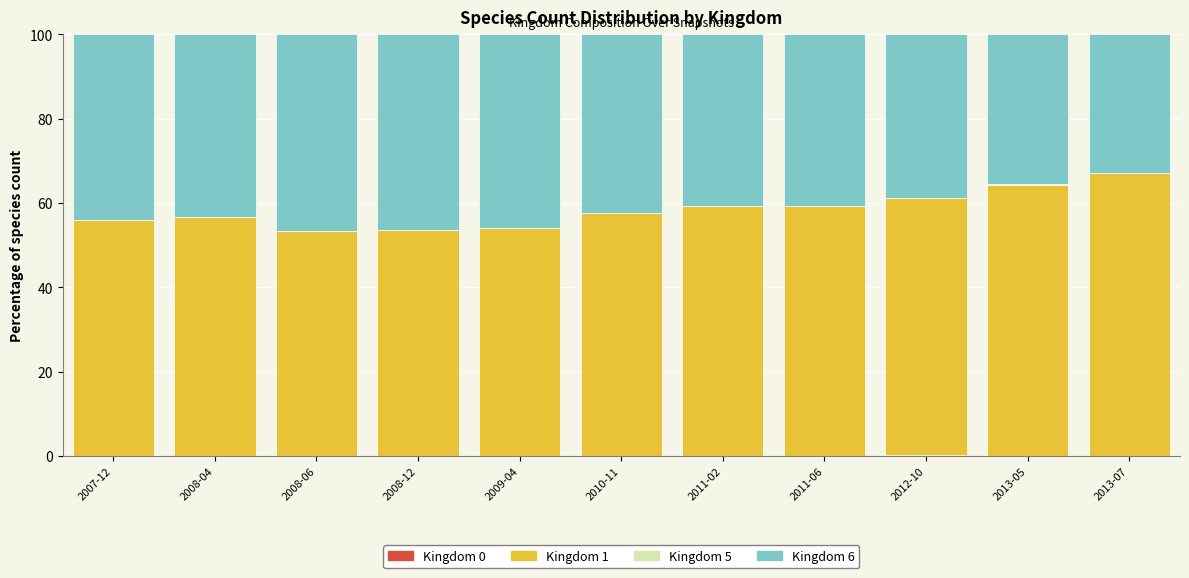

What is the total value across all series at 2008-06?

100.0